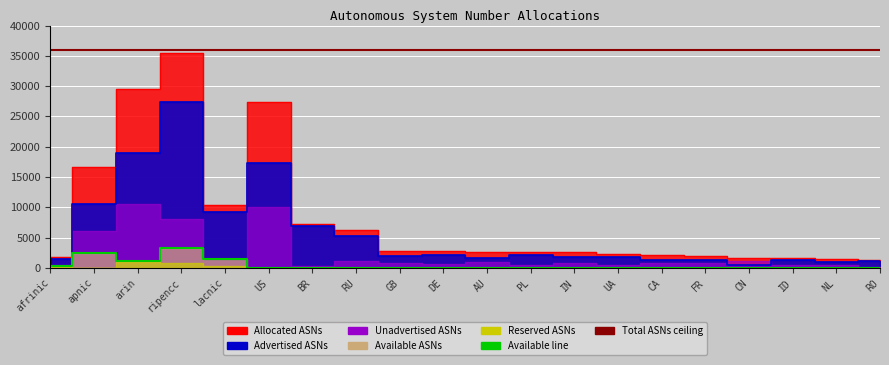

How many values in the Allocated ASNs series are below 2570?

10